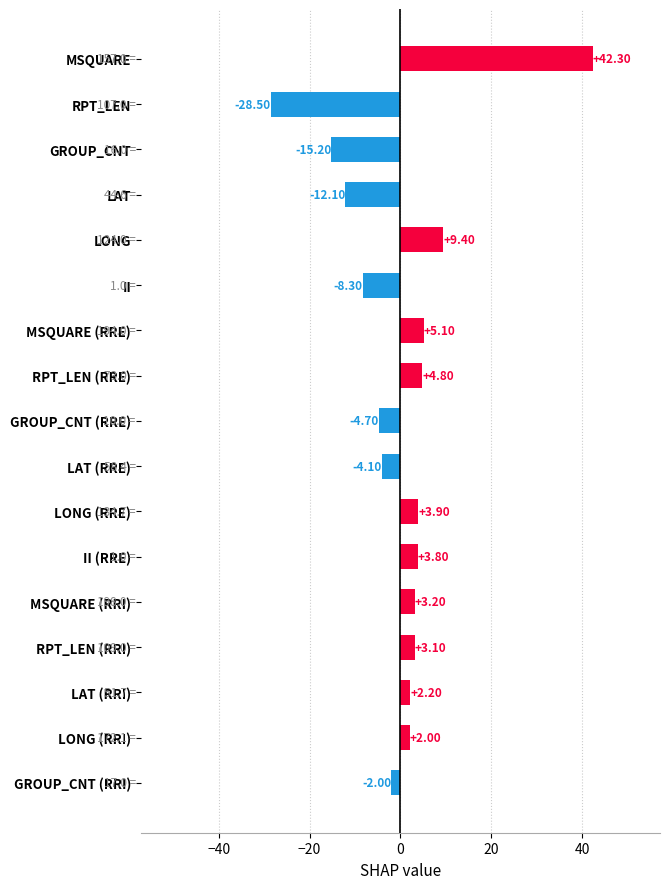

What is the sum of the values at GROUP_CNT (RRE) and LONG?

4.7